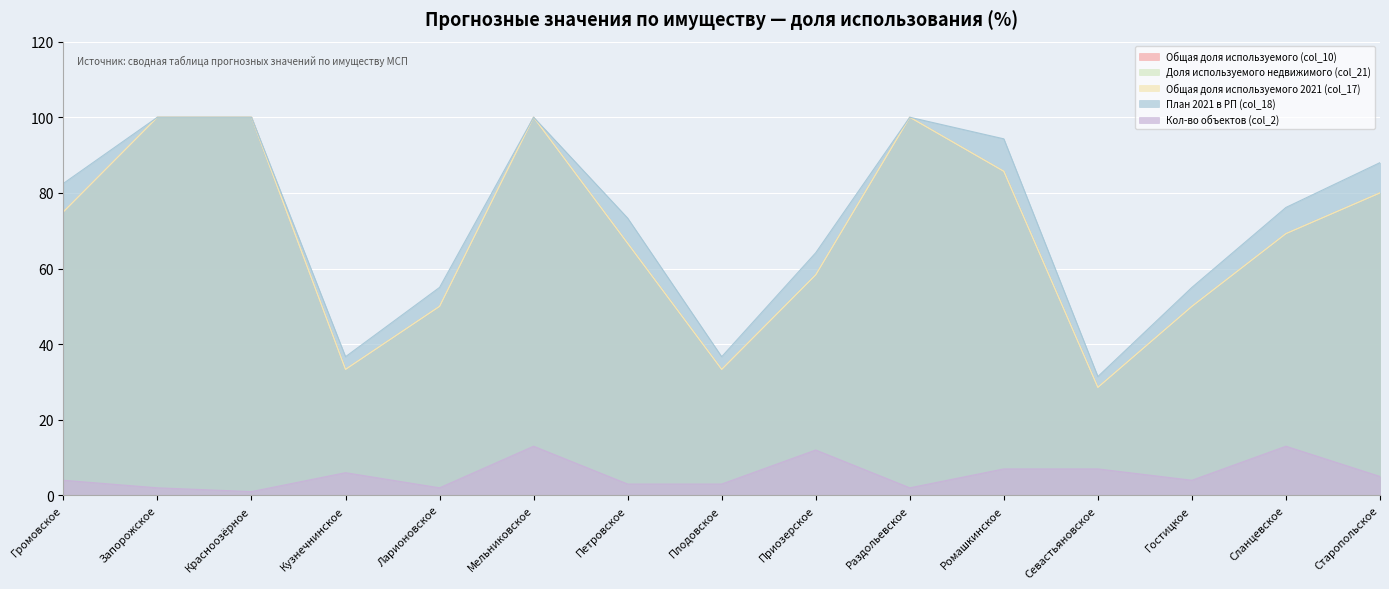

What is the sum of all План 2021 в РП (col_18) values?

1093.2